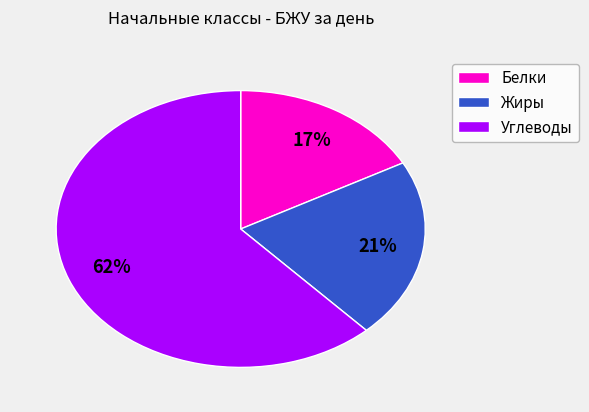

The Белки slice represents 5% of the pie. True or false?

False